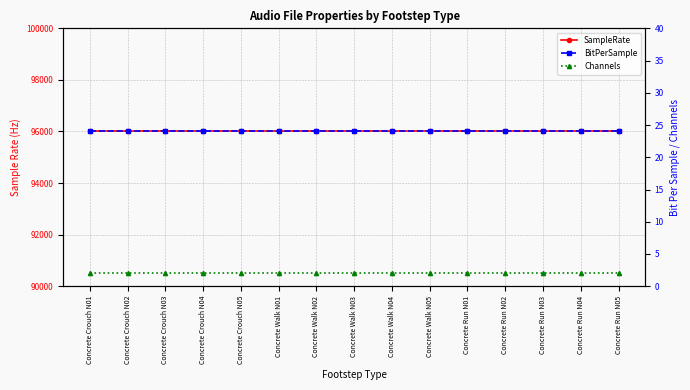

Where is BitPerSample nearest to the value 24?

Concrete Crouch N01